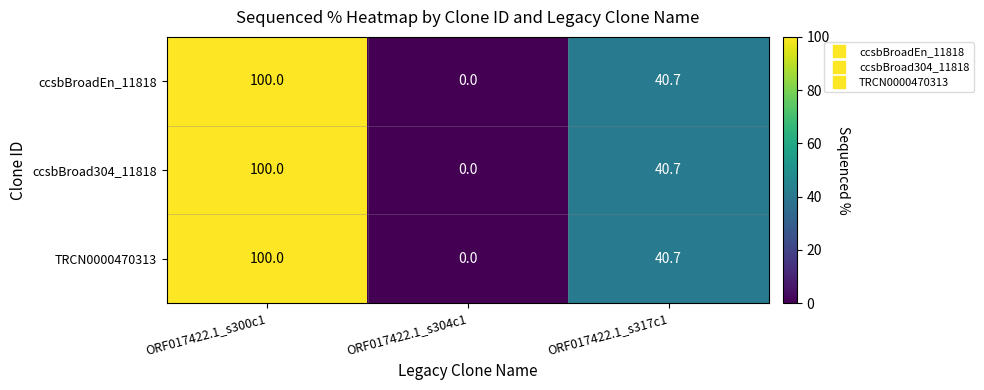

How many data points in TRCN0000470313 are less than 40?

1